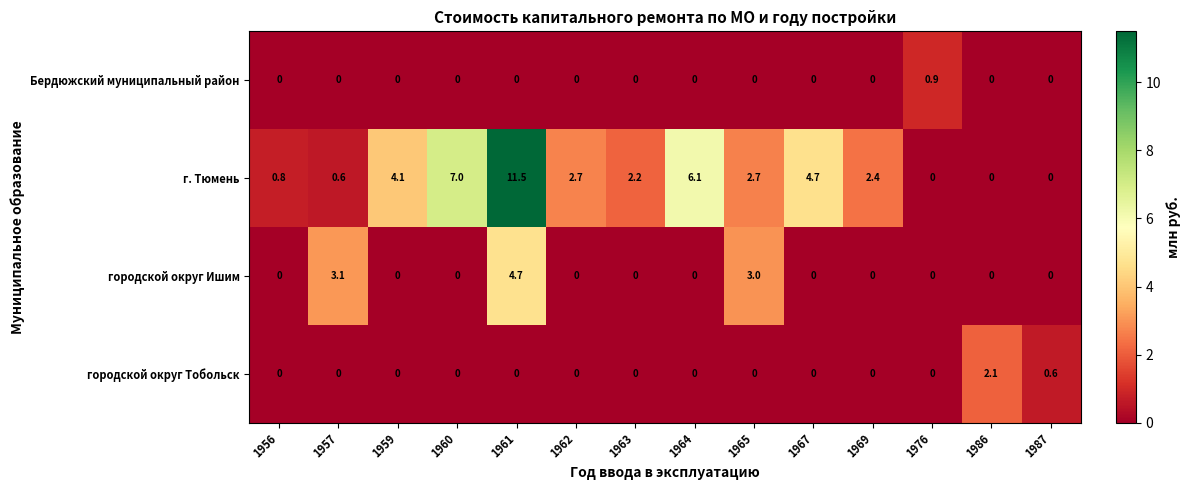

Which category has the highest value across all series?

1961